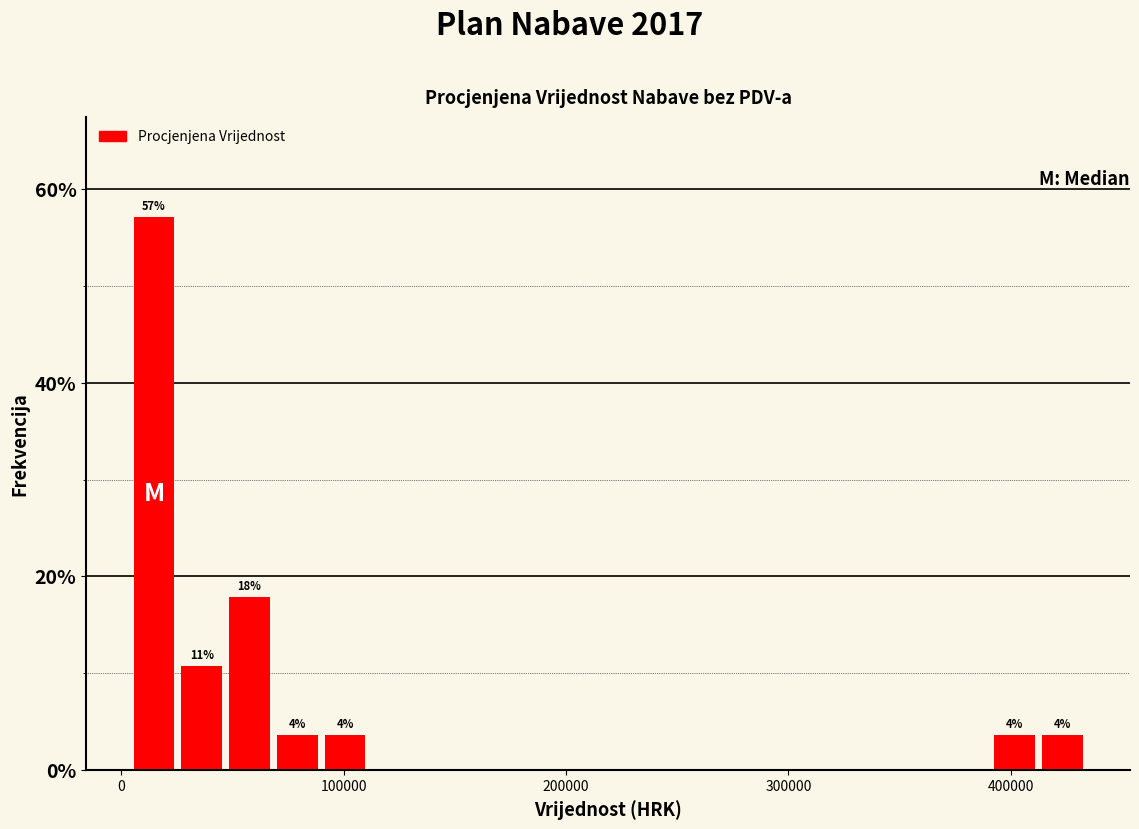

Around what value on the x-axis is the tallest bar? Give the approximate position of its centre, as read against the axis.

10000